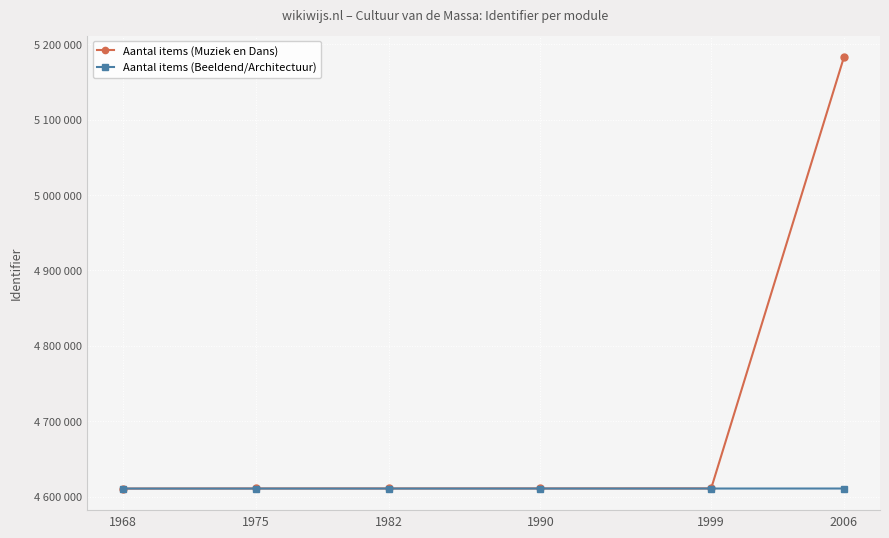

What is the total value across all series at 1968?

9221137